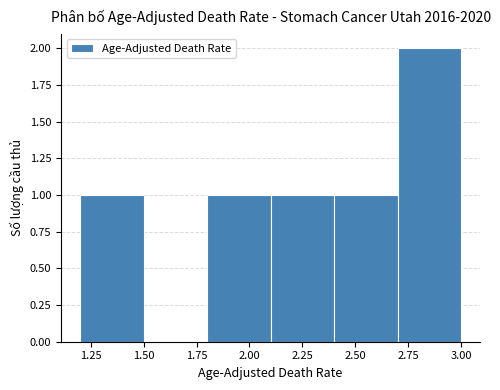

Reading left to right, list every bar in this chart as the range it spans on the x-axis followed by its height. The values are not printed on the chart, so give them approximately, as read against the axis.

1.2 to 1.5: 1
1.5 to 1.8: 0
1.8 to 2.1: 1
2.1 to 2.4: 1
2.4 to 2.7: 1
2.7 to 3.0: 2